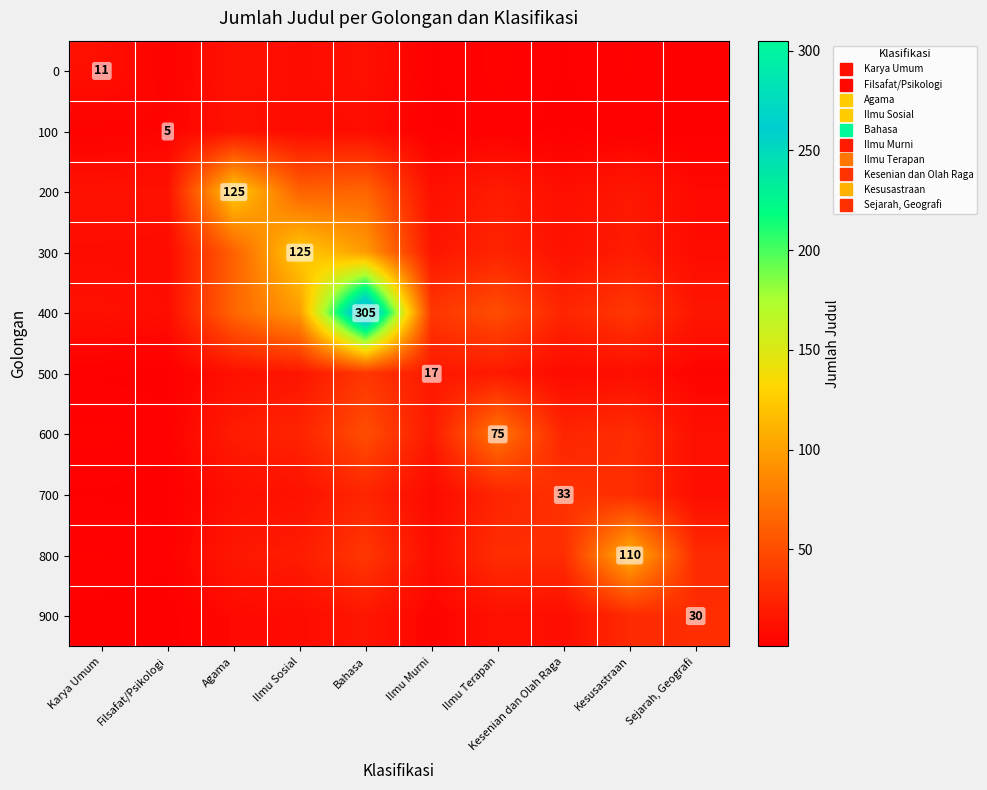

Which has a higher value, Filsafat/Psikologi or Karya Umum?

Karya Umum